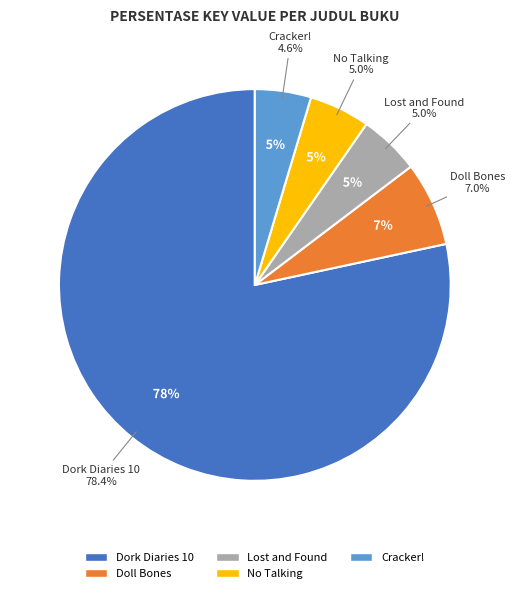

Which category has the smallest portion of the pie?

Cracker!